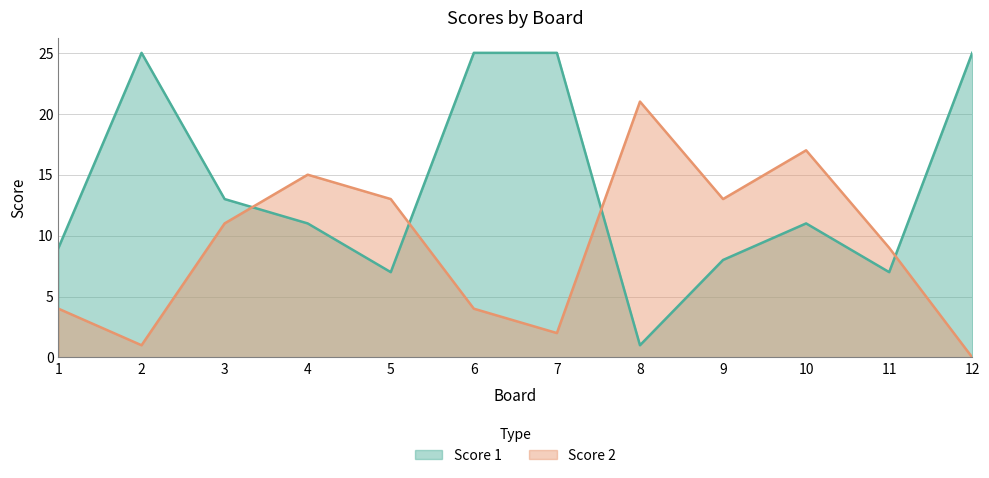

Which category has the highest value in the Score 2 series?

8